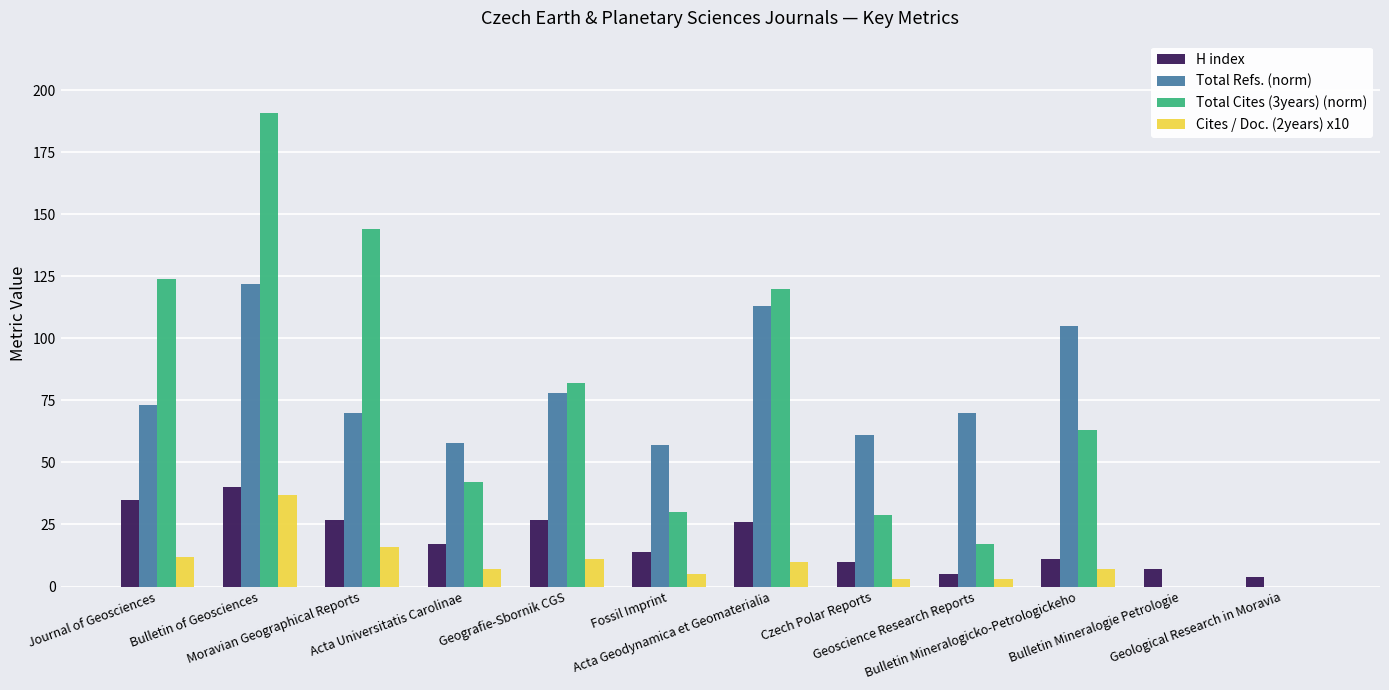

What is the sum of all Total Cites (3years) (norm) values?

842